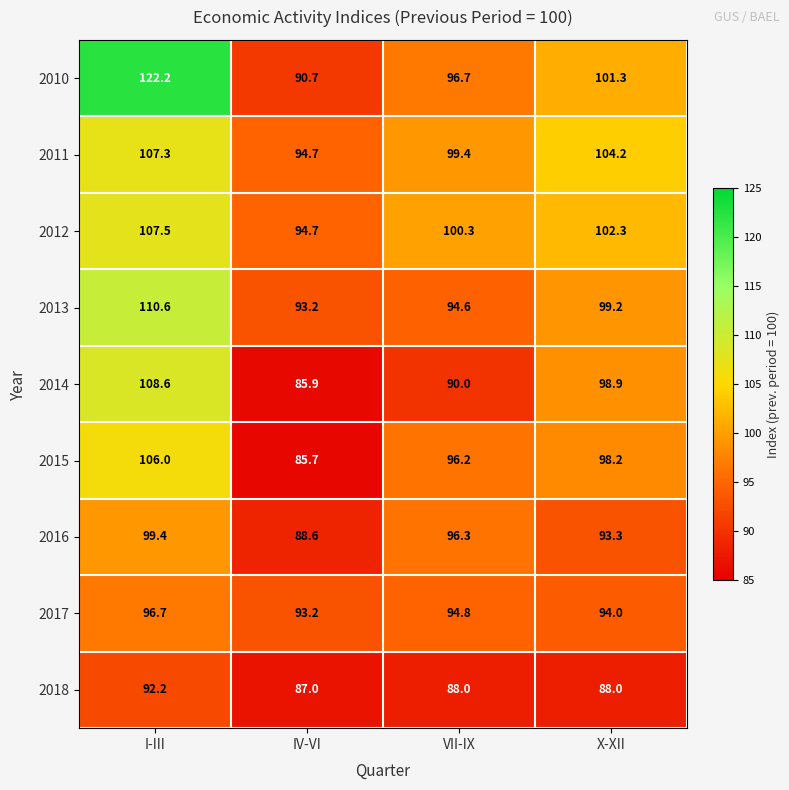

At which label does 2015 first exceed 98?

I-III